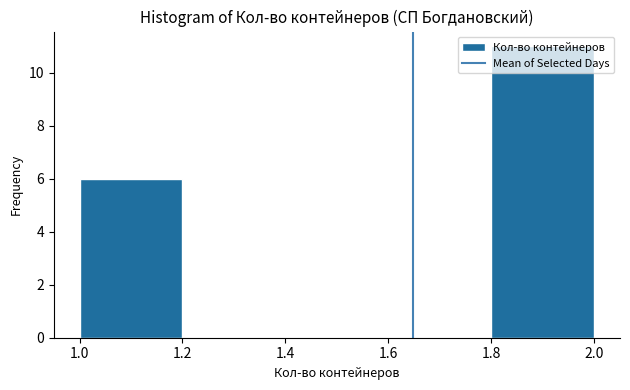

Reading left to right, list every bar in this chart as the range it spans on the x-axis followed by its height. The values are not printed on the chart, so give them approximately, as read against the axis.

1.0 to 1.2: 6
1.2 to 1.4: 0
1.4 to 1.6: 0
1.6 to 1.8: 0
1.8 to 2.0: 11